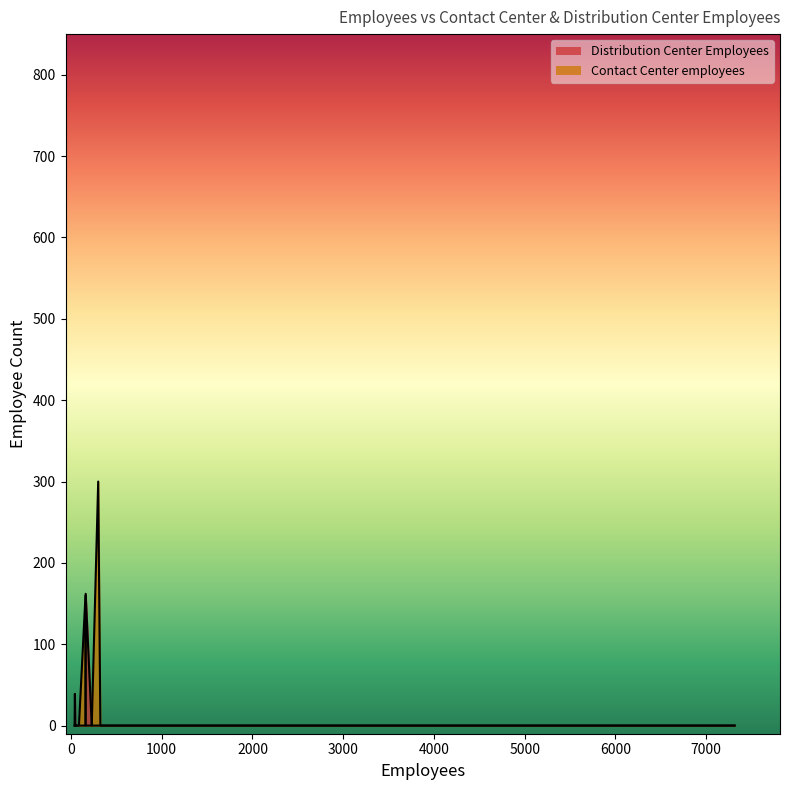

What are all the series names shown in the legend?

Distribution Center Employees, Contact Center employees